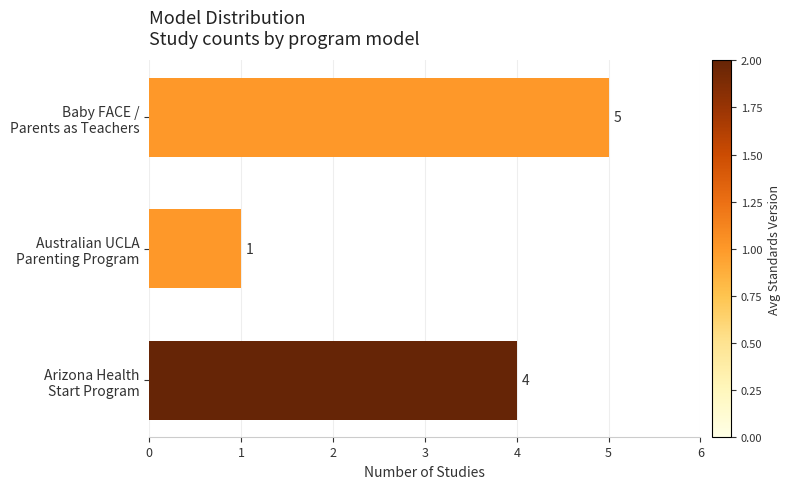

Reading top to bottom, extract all data points from this chart.

5	1	4